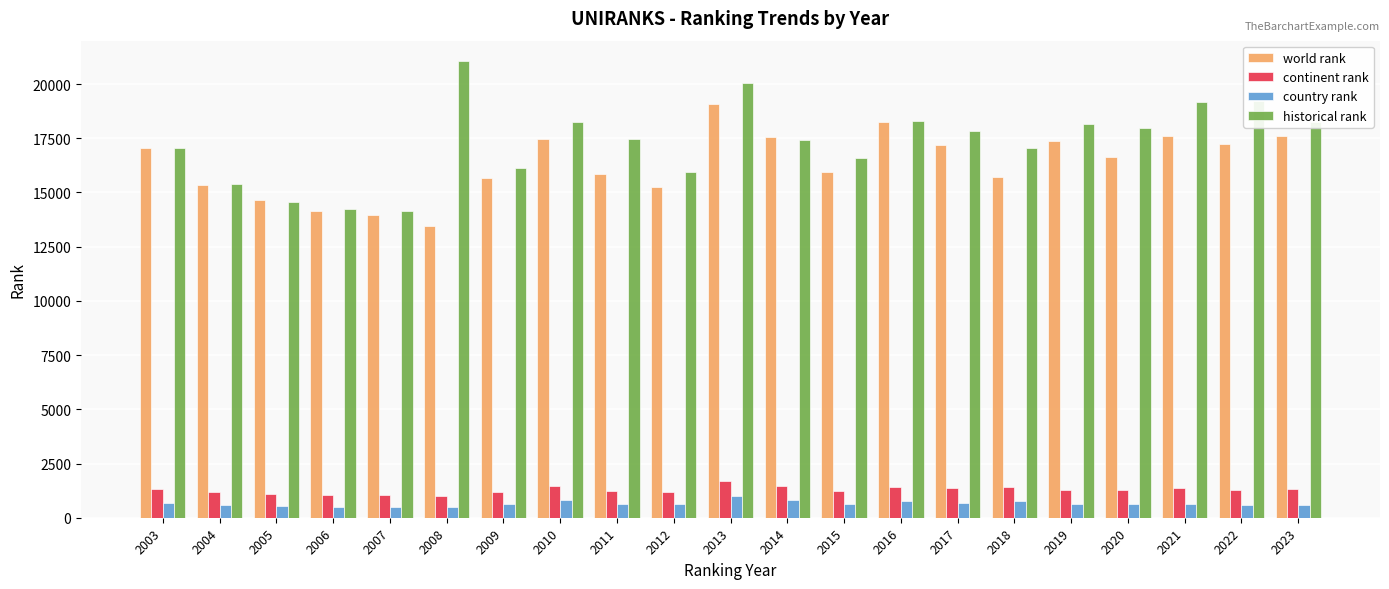

Which series has the widest spread of values?

historical rank